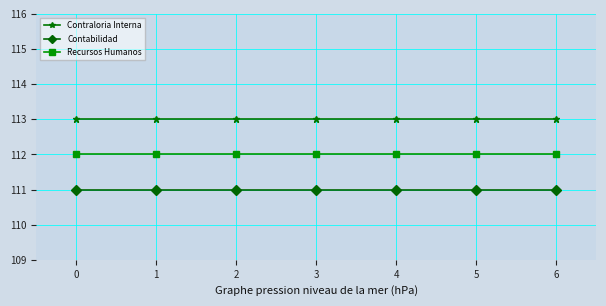

Reading right to left, extract all data points from this chart.

Contraloria Interna: 113	113	113	113	113	113	113
Contabilidad: 111	111	111	111	111	111	111
Recursos Humanos: 112	112	112	112	112	112	112